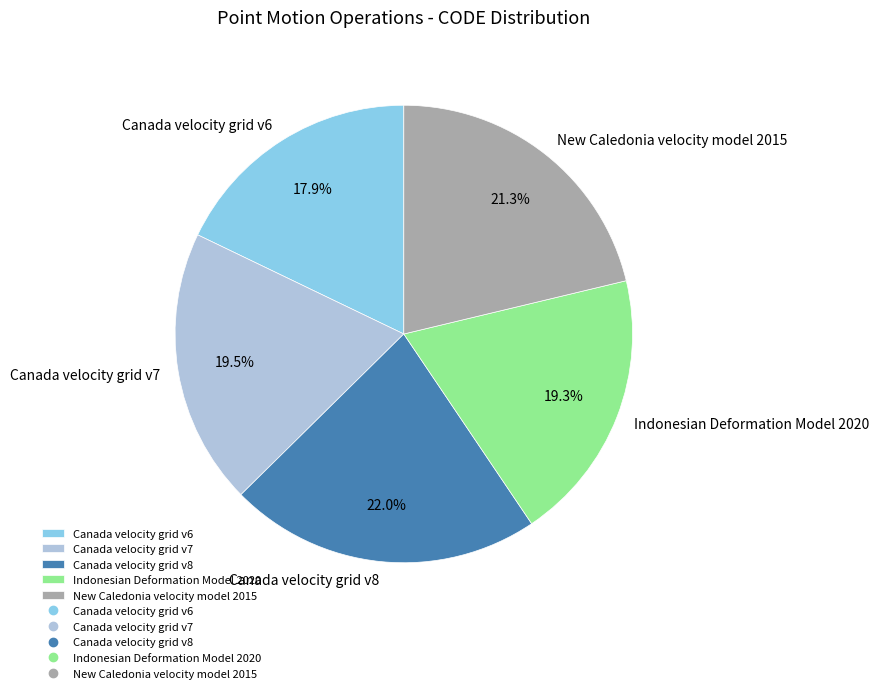

What portion of the pie excludes New Caledonia velocity model 2015?

78.7%